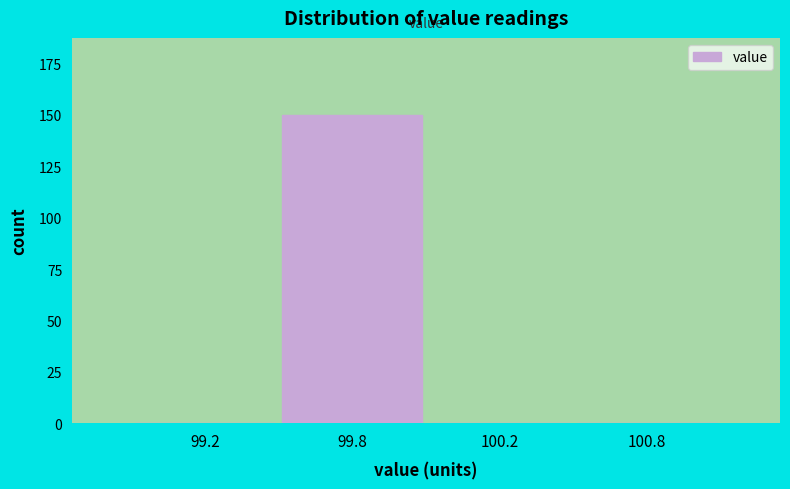

Reading left to right, transcribe all the data shown in this chart.

99.2=0	99.8=150	100.2=0	100.8=0